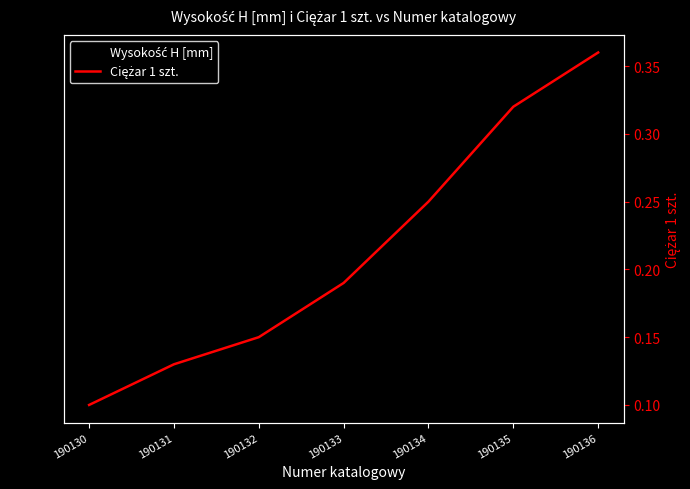

Which series has the widest spread of values?

Wysokość H [mm]